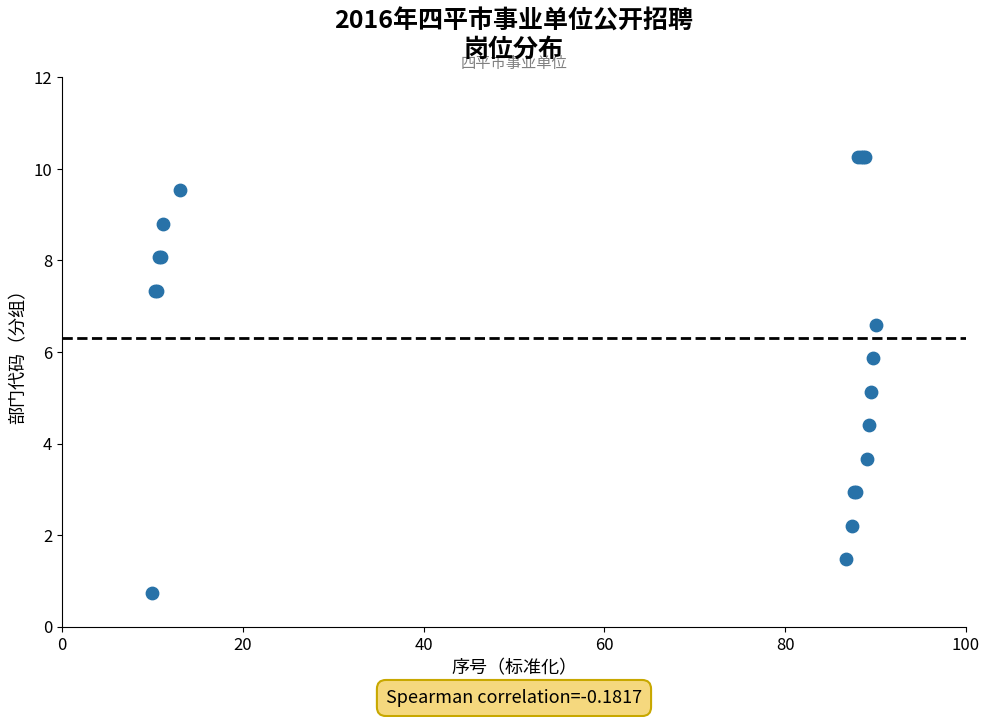

What Y value in the scatter plot is closest to 5?

5.1